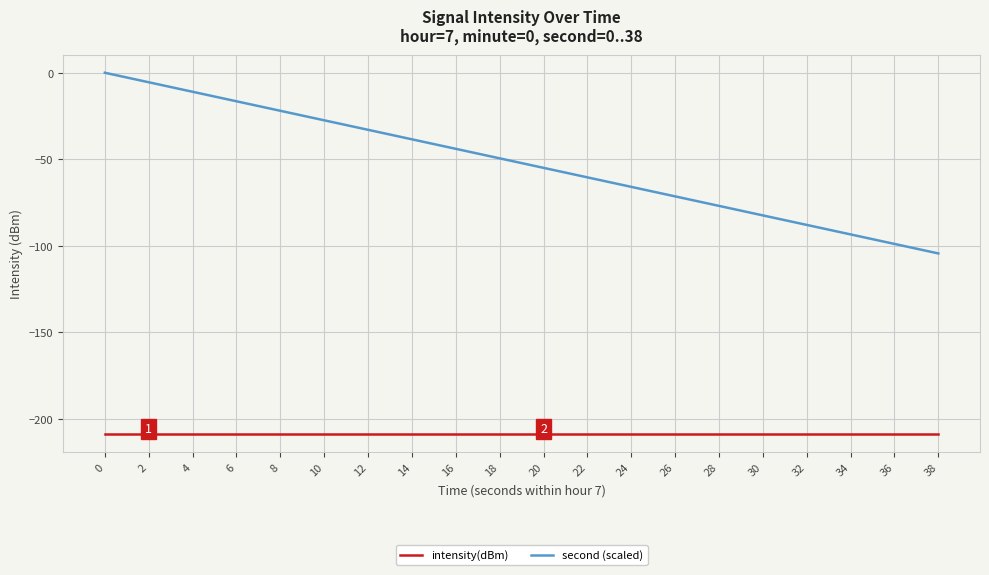

True or false: intensity(dBm) and second (scaled) intersect in this chart.

False